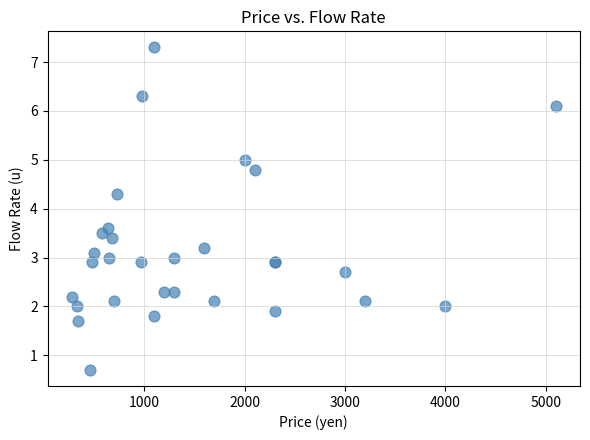

What Y value in the scatter plot is closest to 4?

4.3